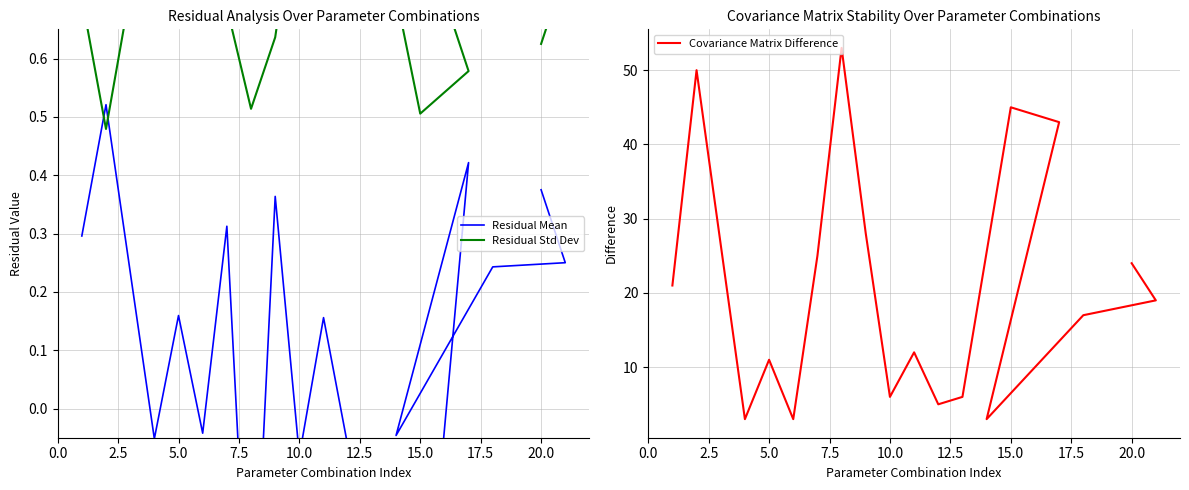

Which series has the widest spread of values?

Covariance Matrix Difference